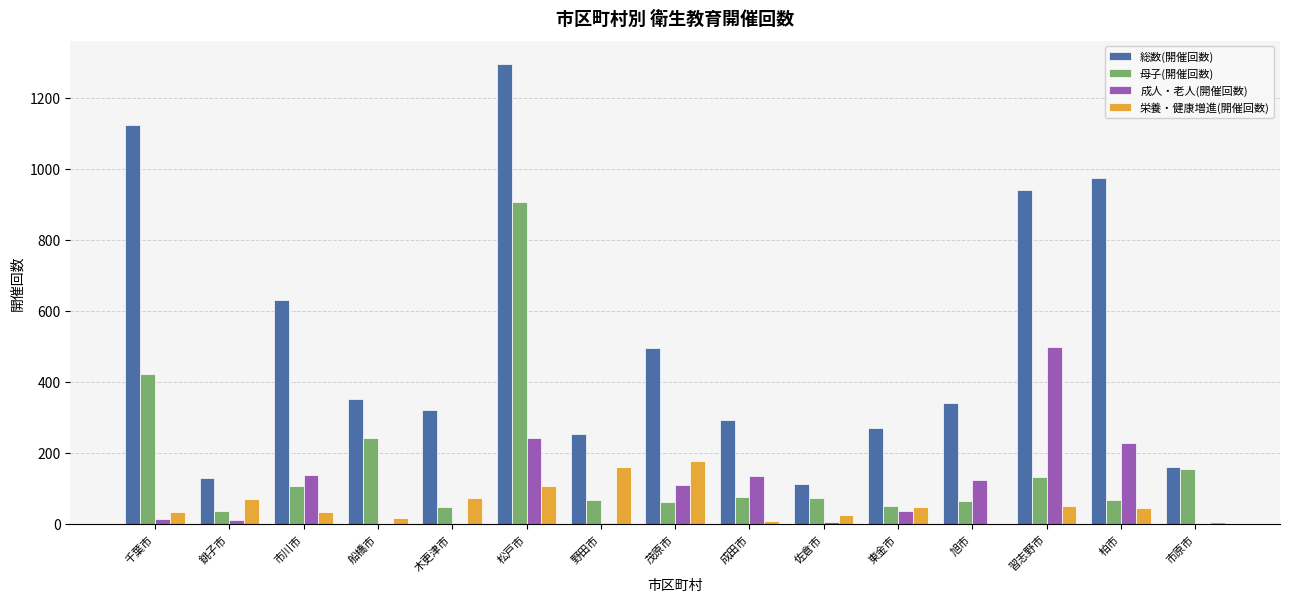

True or false: 栄養・健康増進(開催回数) has a value of 52 at 茂原市.

False